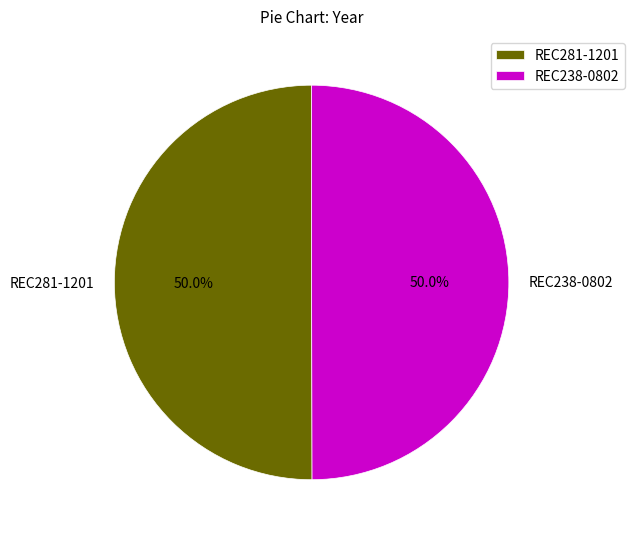

To the nearest percent, what is the combined percentage of REC238-0802 and REC281-1201?

100%